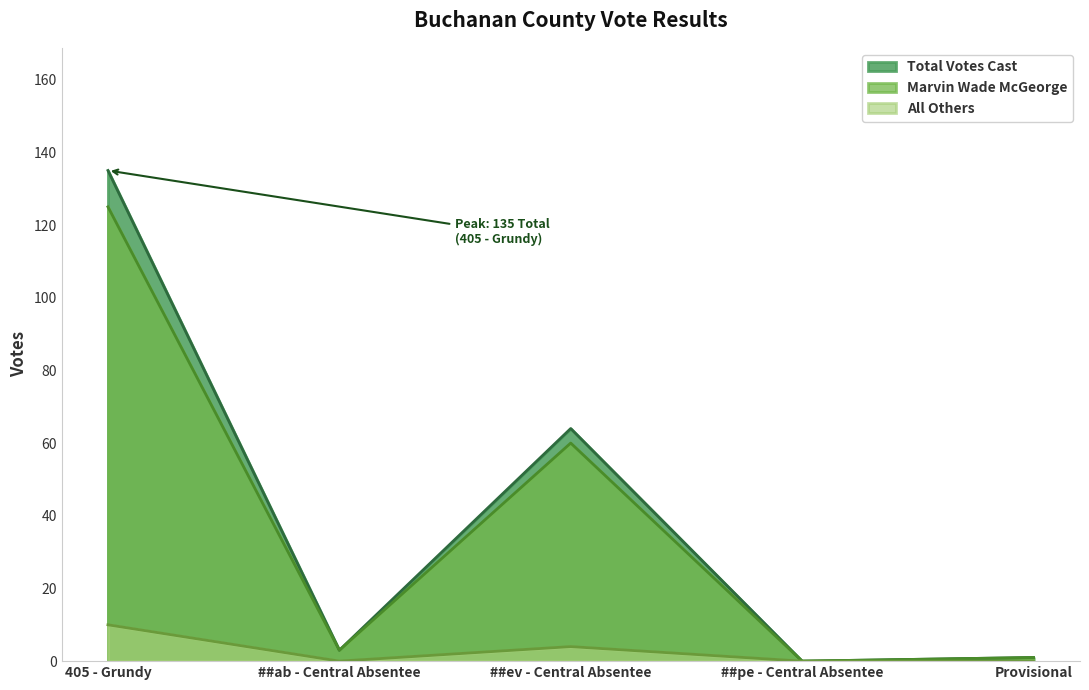

What is the label of the 1st point from the left?

405 - Grundy